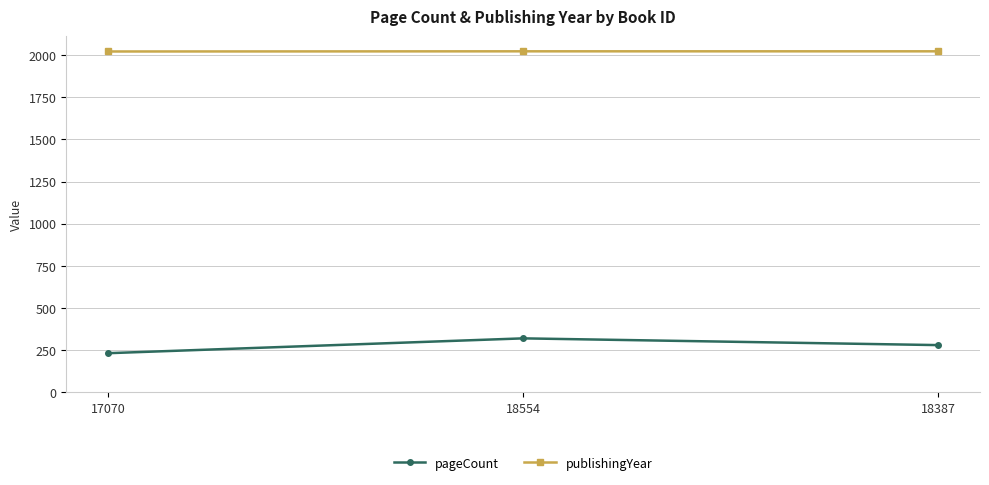

The value of pageCount at 18554 is 320. True or false?

True